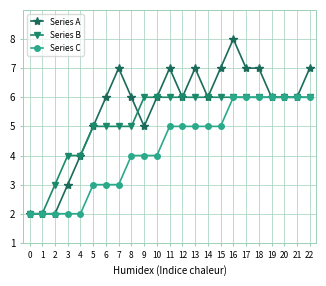

How many values in the Series C series are below 5?

11